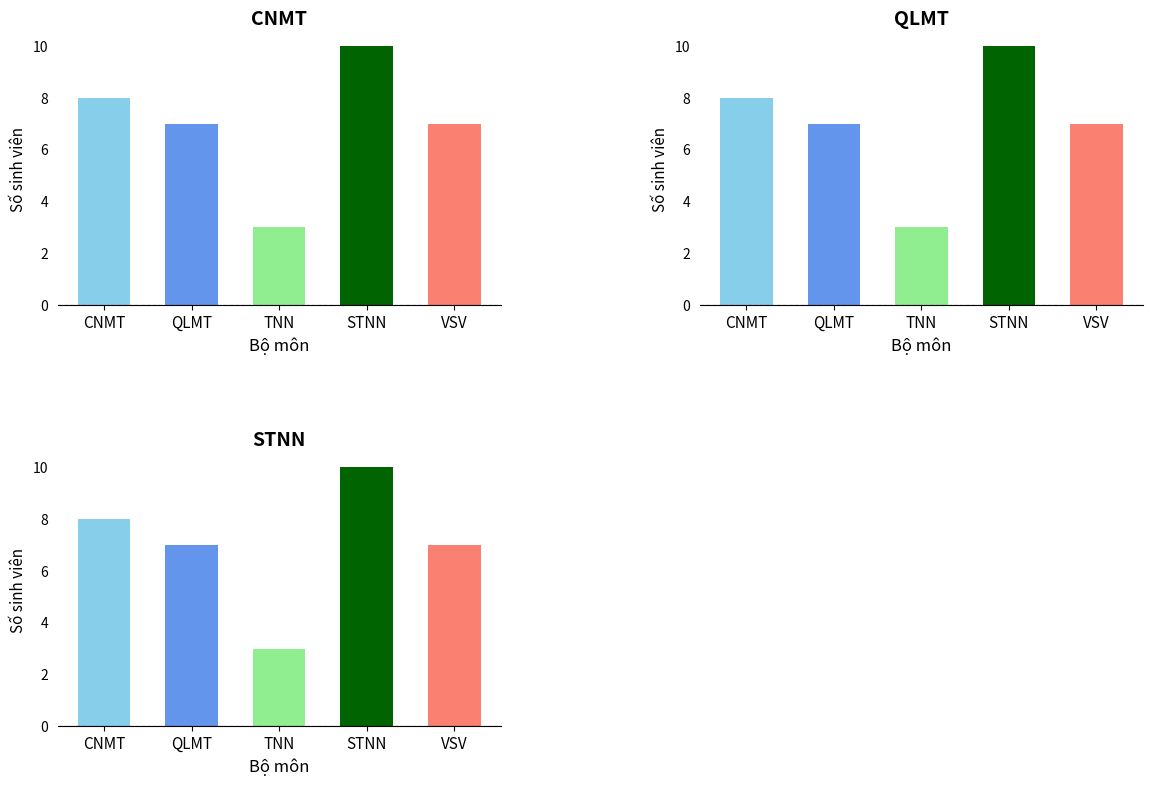

Which series changed the most between CNMT and STNN?

CNMT